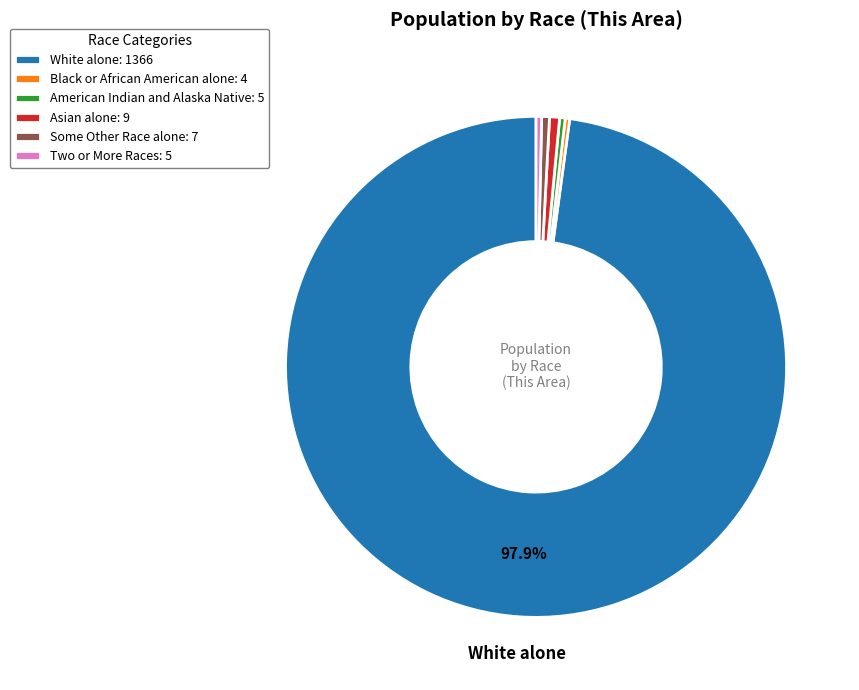

Which slice is the largest?

White alone: 1366